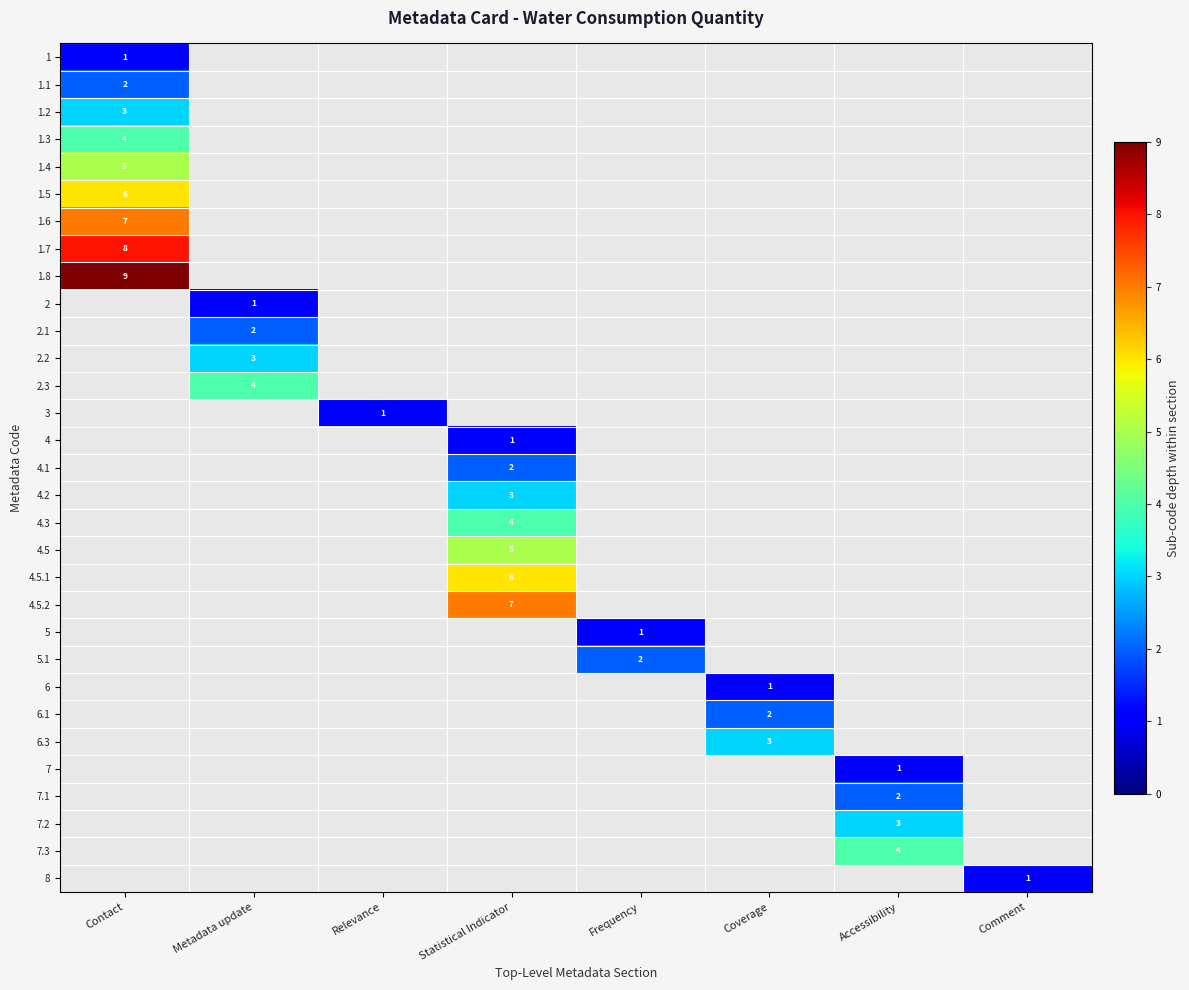

At how many categories does at least one series exceed 5?

2